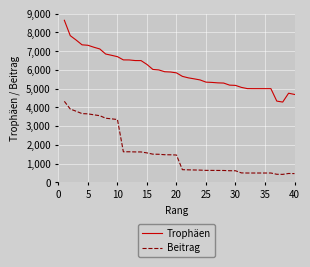

What is the lowest value of the Beitrag series?

428